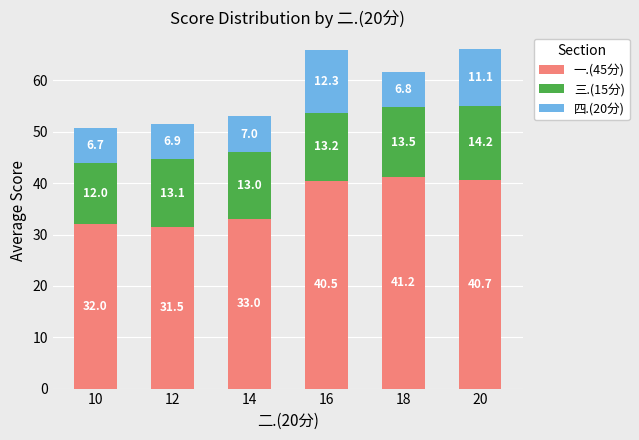

Where does the 一.(45分) series first go above 40?

16